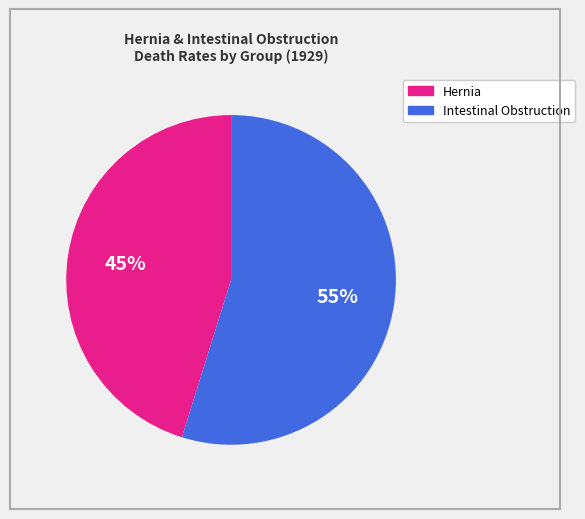

Does any single category account for the majority?

Yes